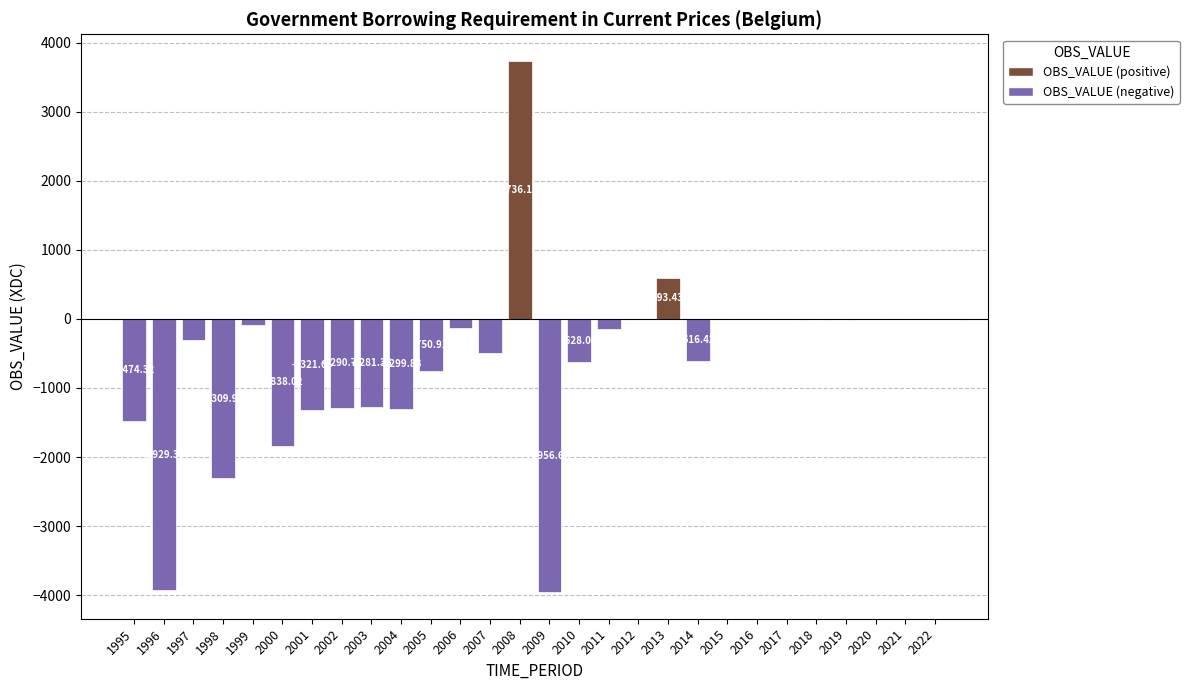

How many data points does each series have?

28